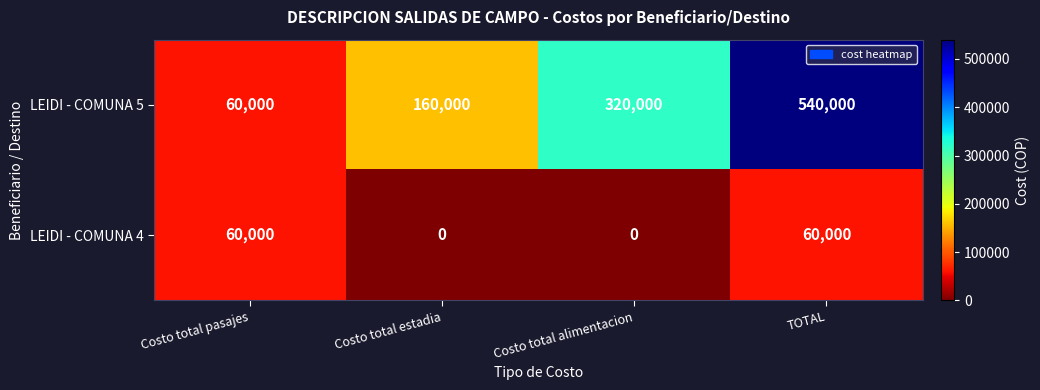

At which category is the sum across all series the highest?

TOTAL